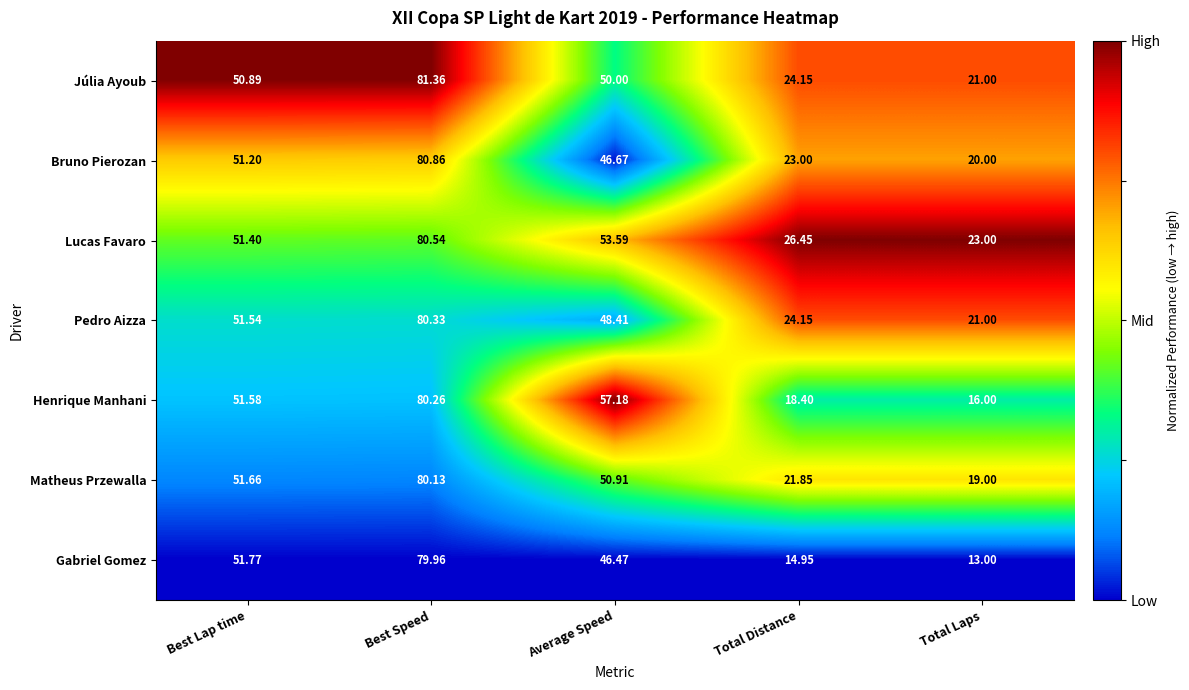

At Average Speed, list the series in order from smallest to largest.

Gabriel Gomez, Bruno Pierozan, Pedro Aizza, Júlia Ayoub, Matheus Przewalla, Lucas Favaro, Henrique Manhani